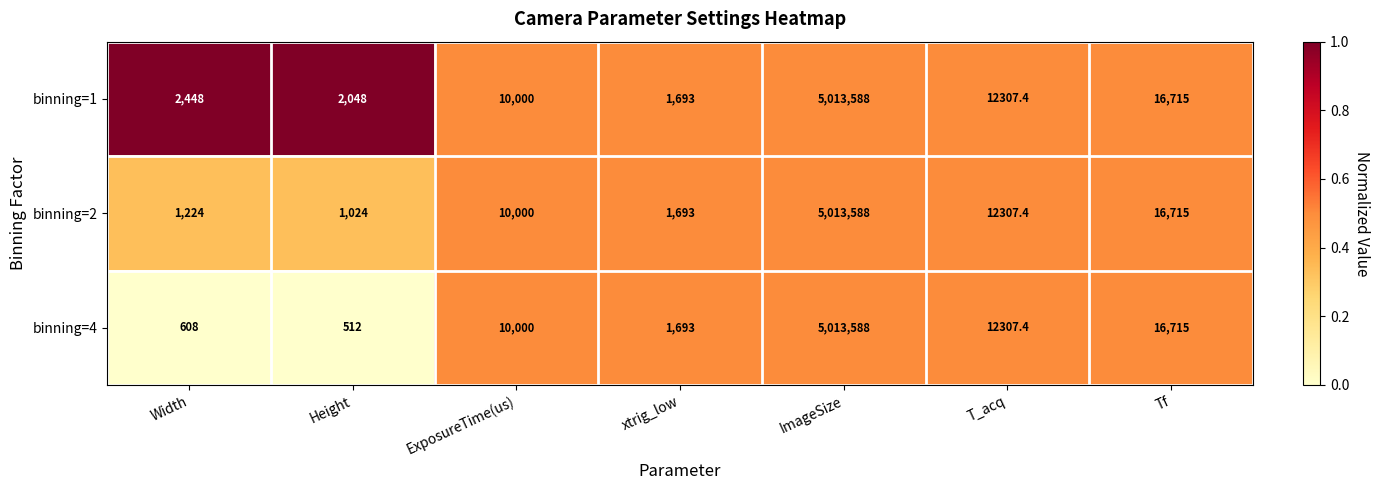

Where is binning=4 nearest to the value 2507050?

Tf